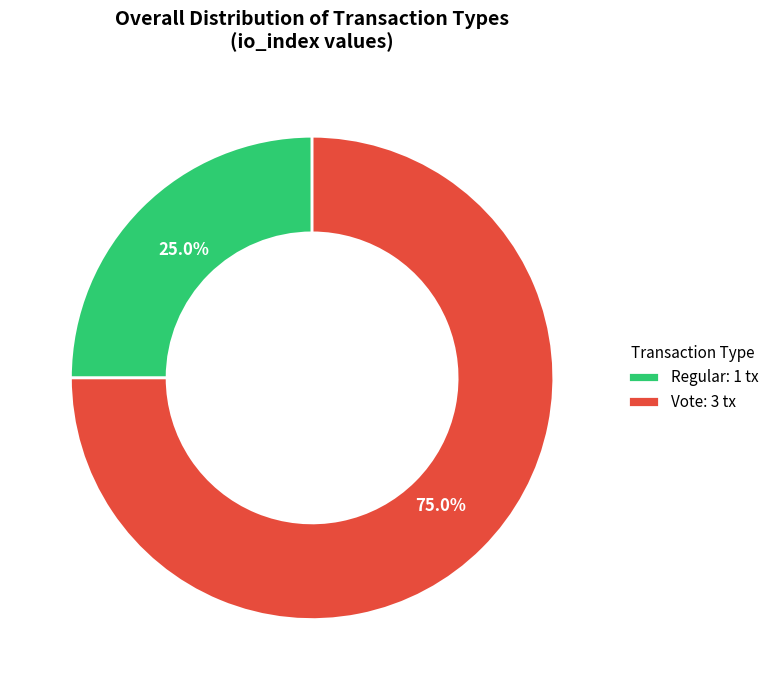

How many segments does this pie chart have?

2